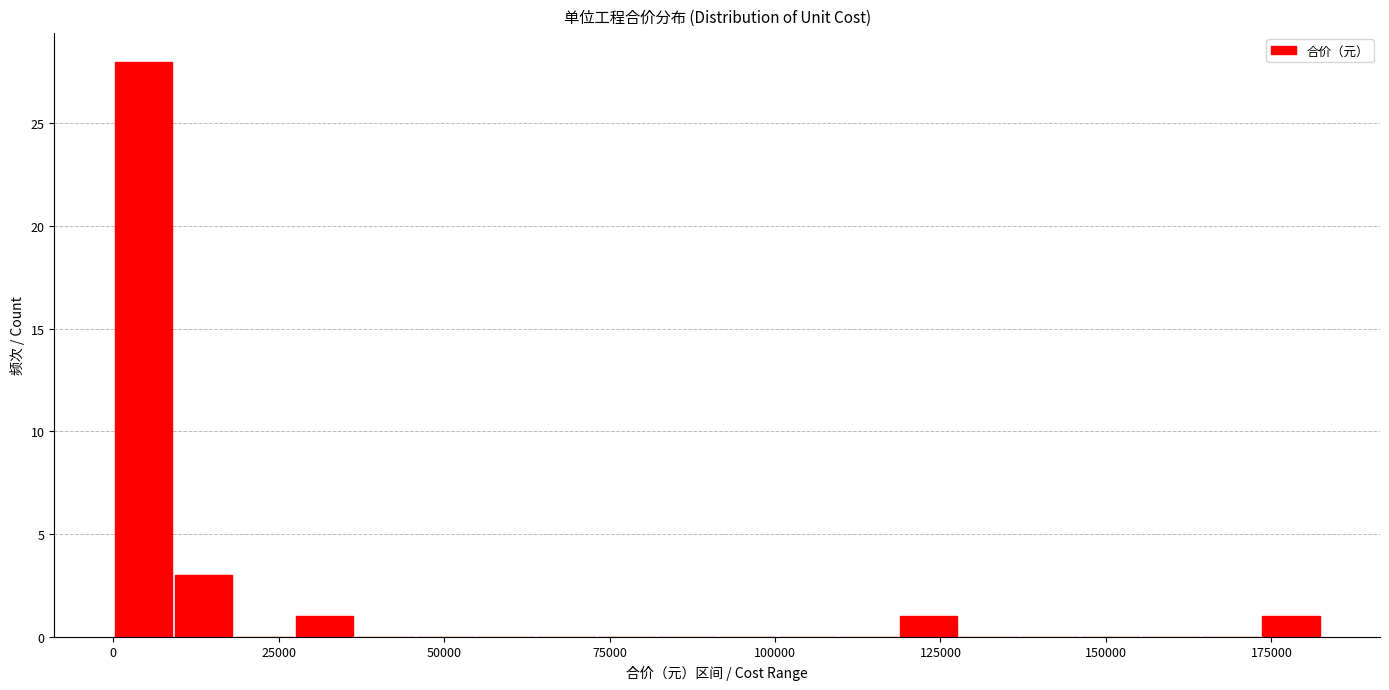

Around what value on the x-axis is the tallest bar? Give the approximate position of its centre, as read against the axis.

5000